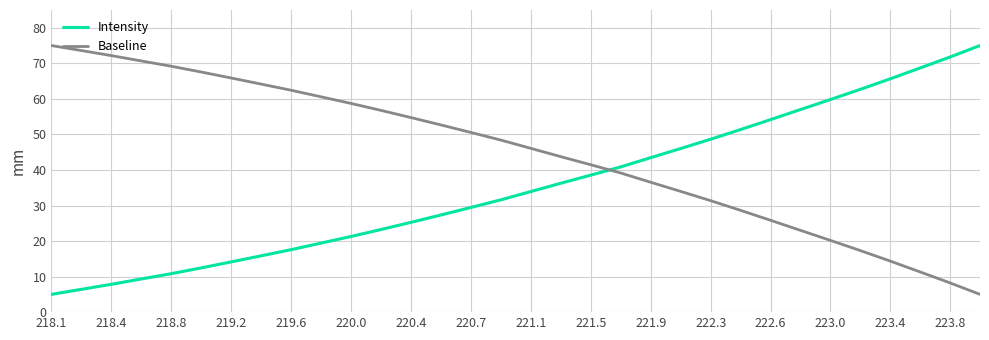

Rank the series by their average value, from lowest to highest.

Intensity, Baseline